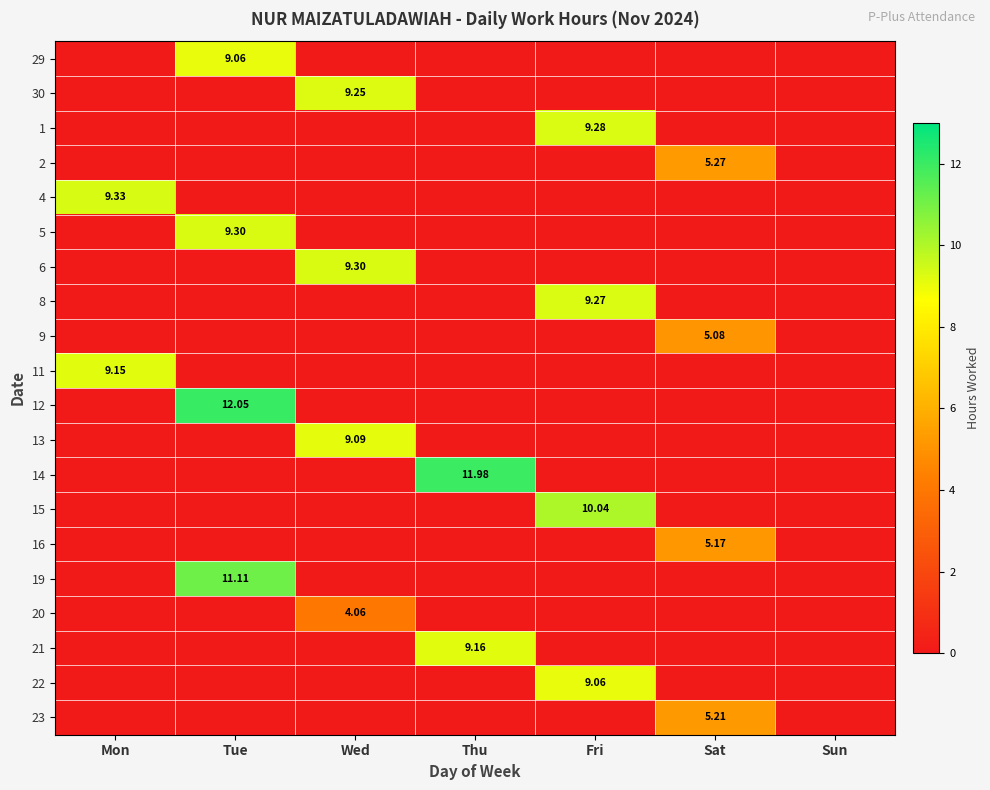

Between Tue and Sat, which series saw the biggest shift?

12